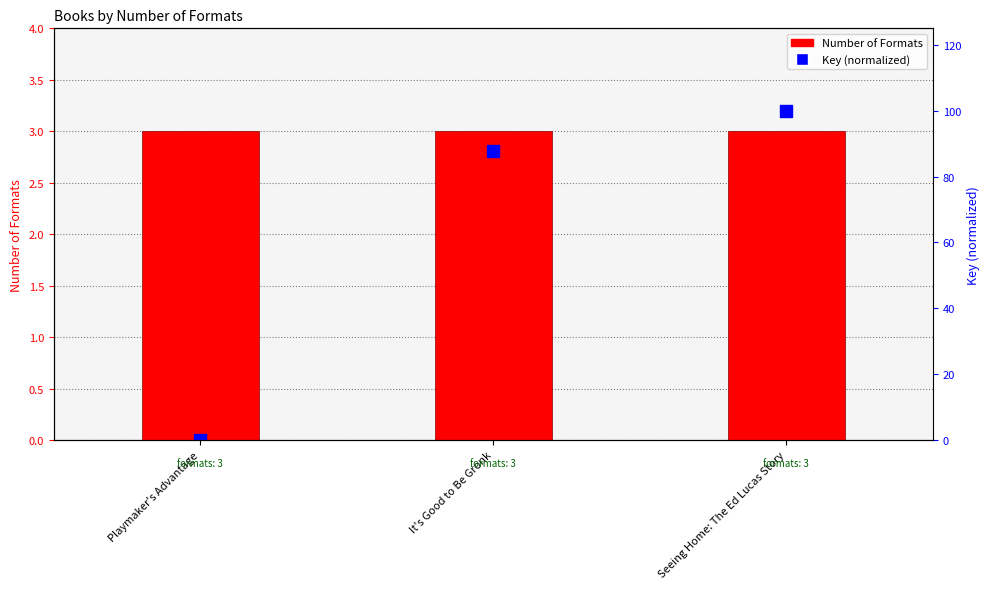

Is the value of Key (normalized) at Playmaker's Advantage greater than the value of Number of Formats at It's Good to Be Gronk?

No